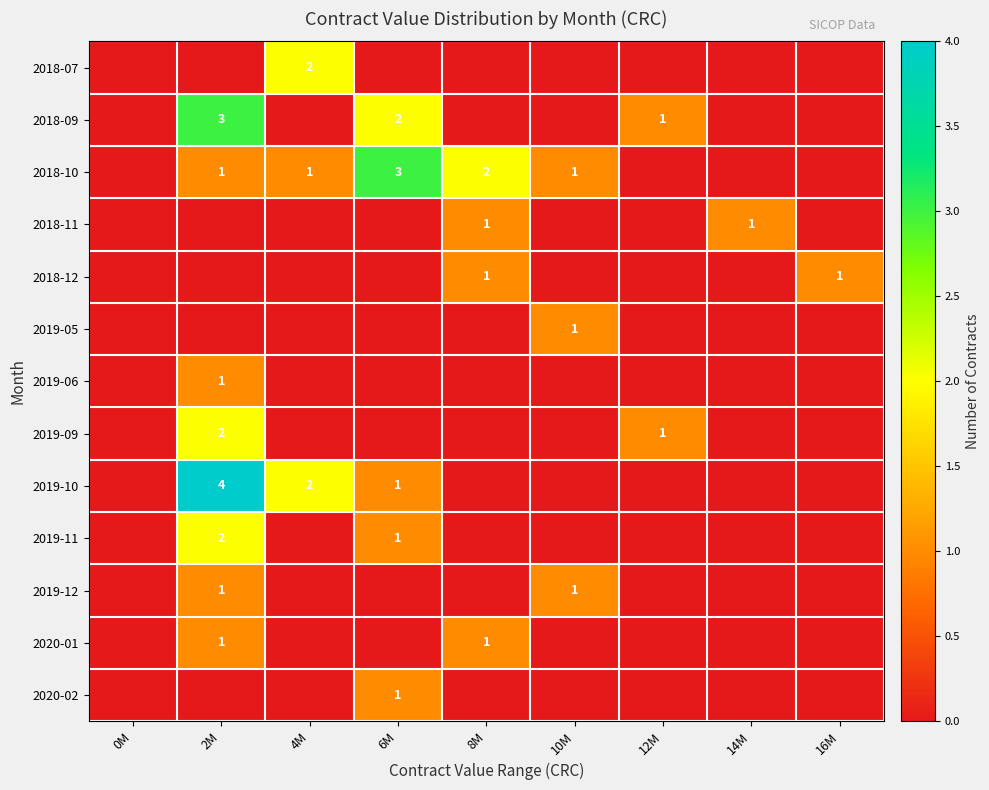

True or false: 2018-10 has a value of 4 at 6M.

False